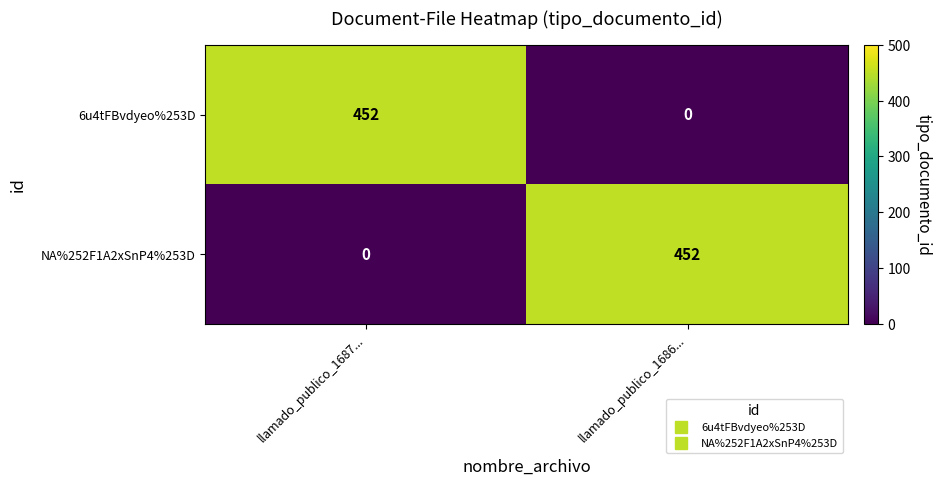

What is the total value across all series at llamado_publico_1686...?

452